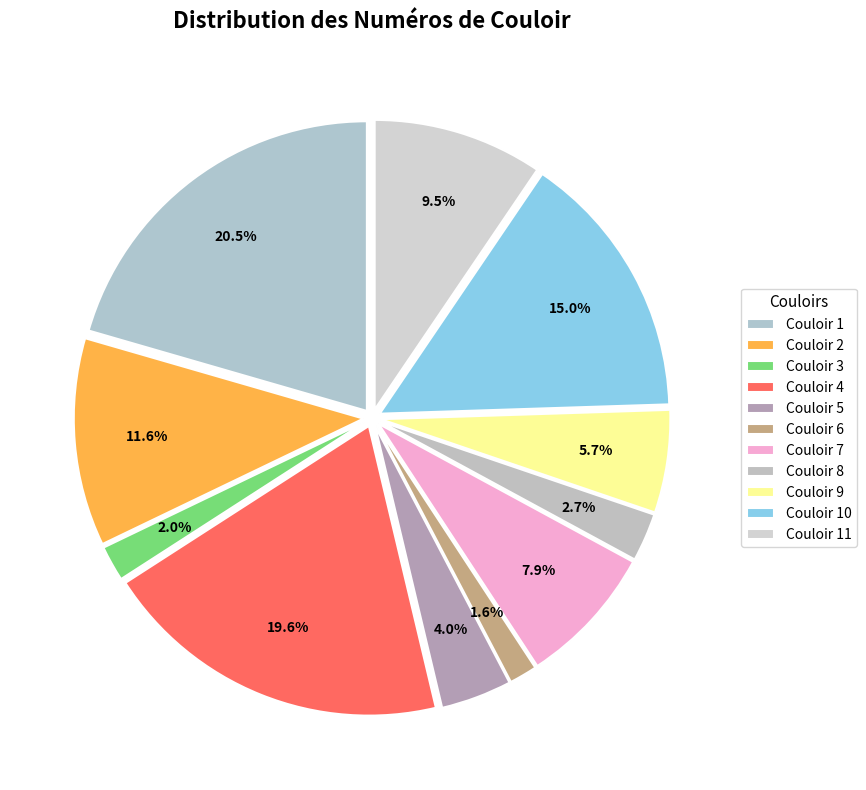

To the nearest percent, what is the difference between the largest and smallest slice percentages?

19%